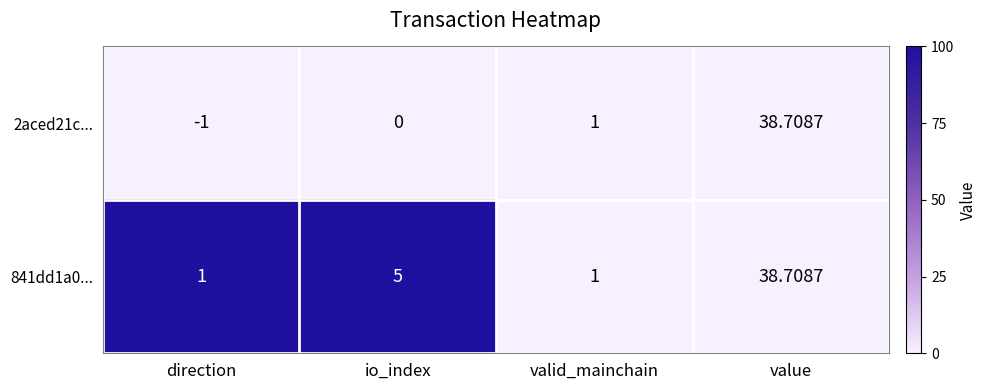

At which category is the sum across all series the highest?

value